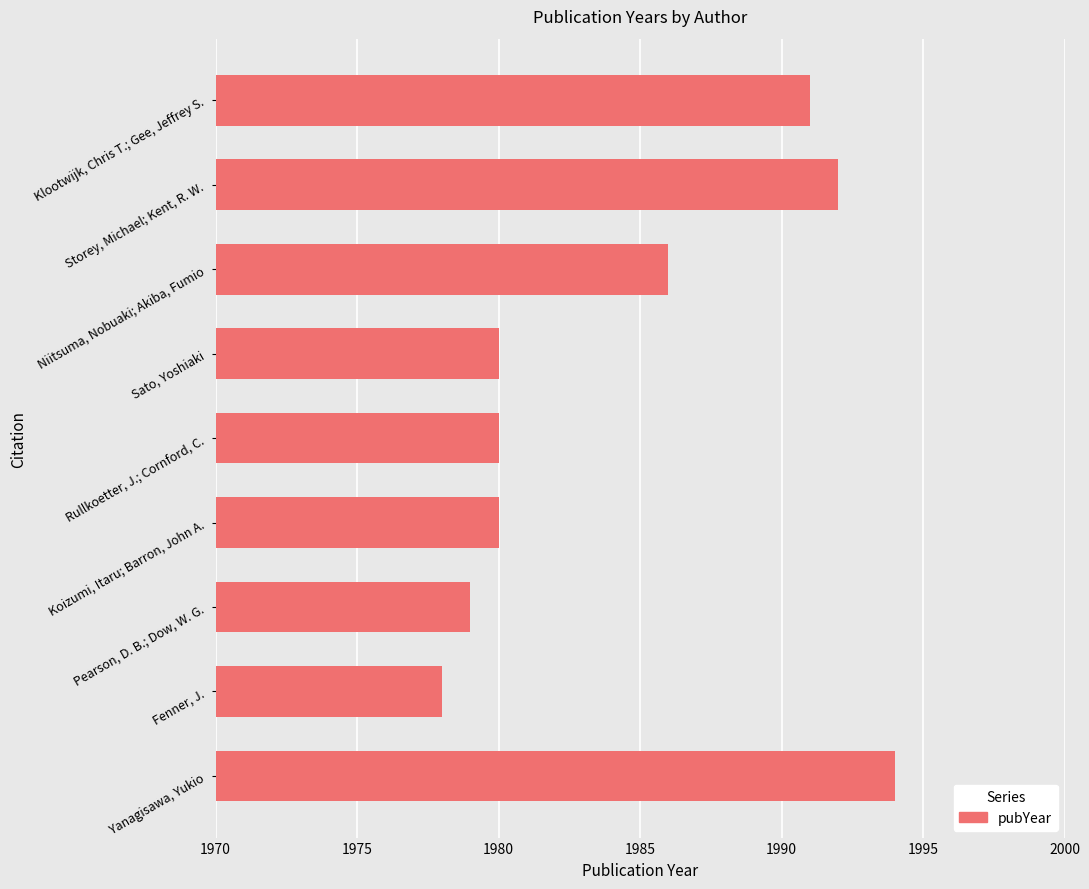

What is the average value?

1984